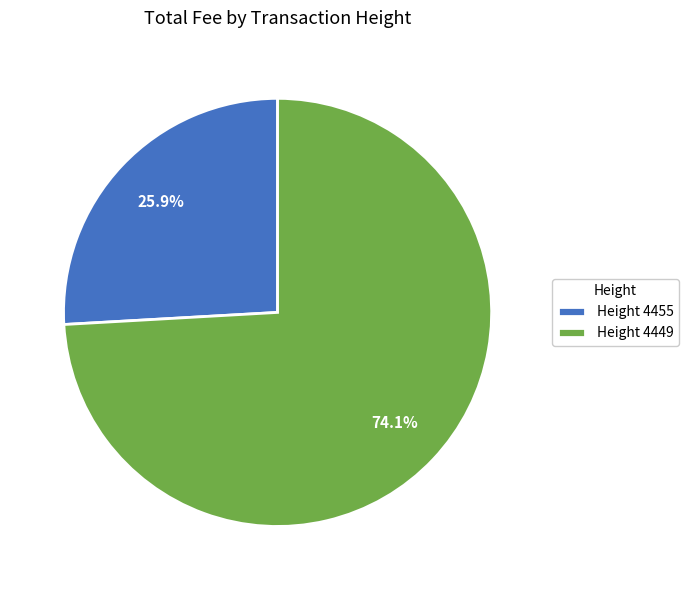

To the nearest percent, what percentage of the pie is Height 4455?

26%